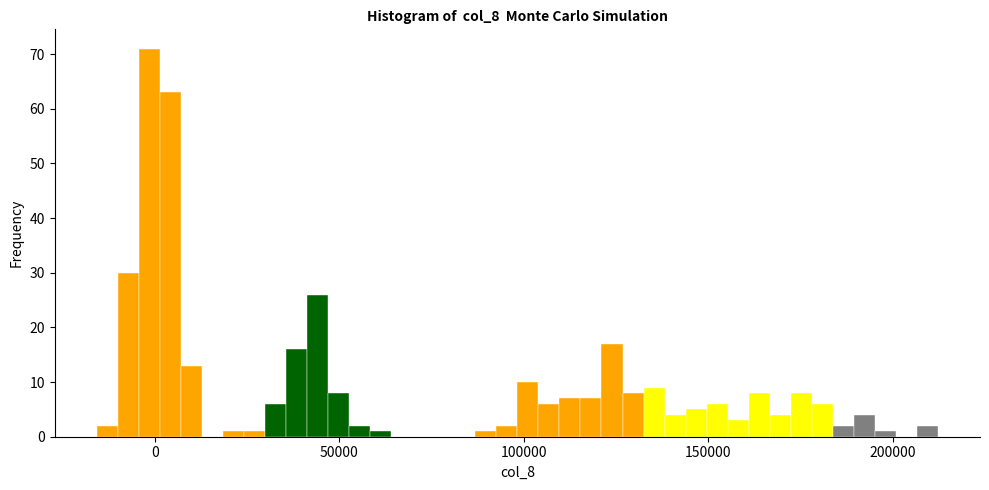

Read against the x-axis, roughly where is the centre of the tallest bar?

0